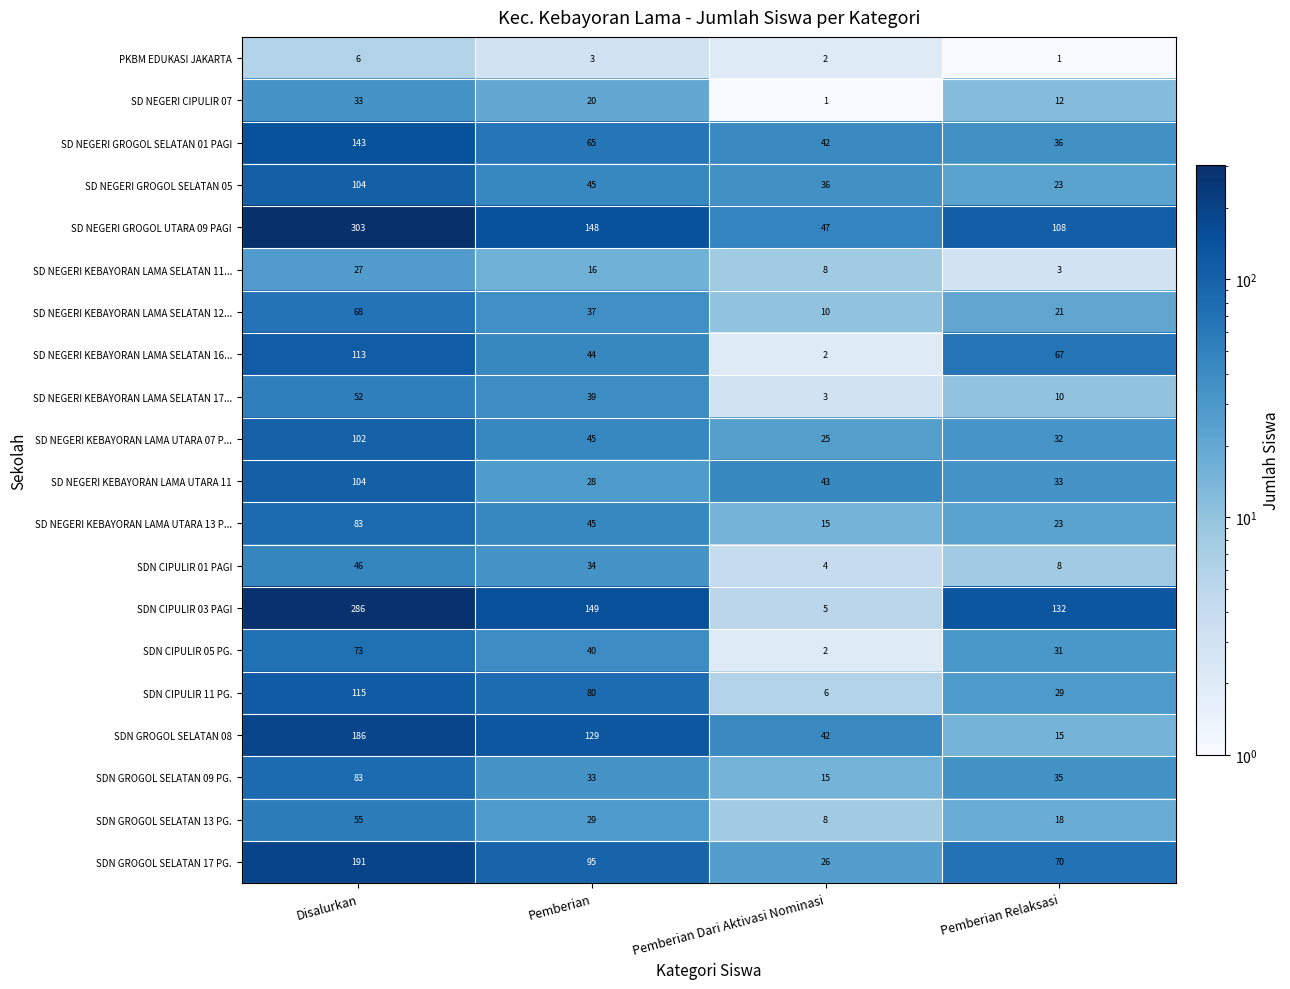

How many SD NEGERI GROGOL SELATAN 05 values are between 36 and 104?

3